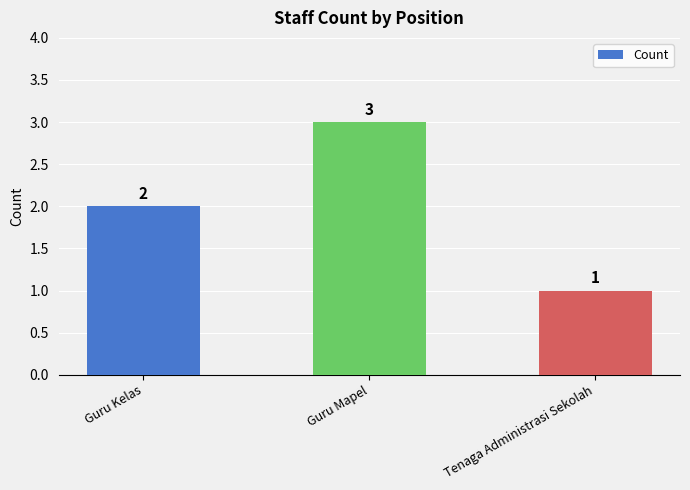

Approximately how many times larger is the value at Guru Mapel compared to Guru Kelas?

1.5